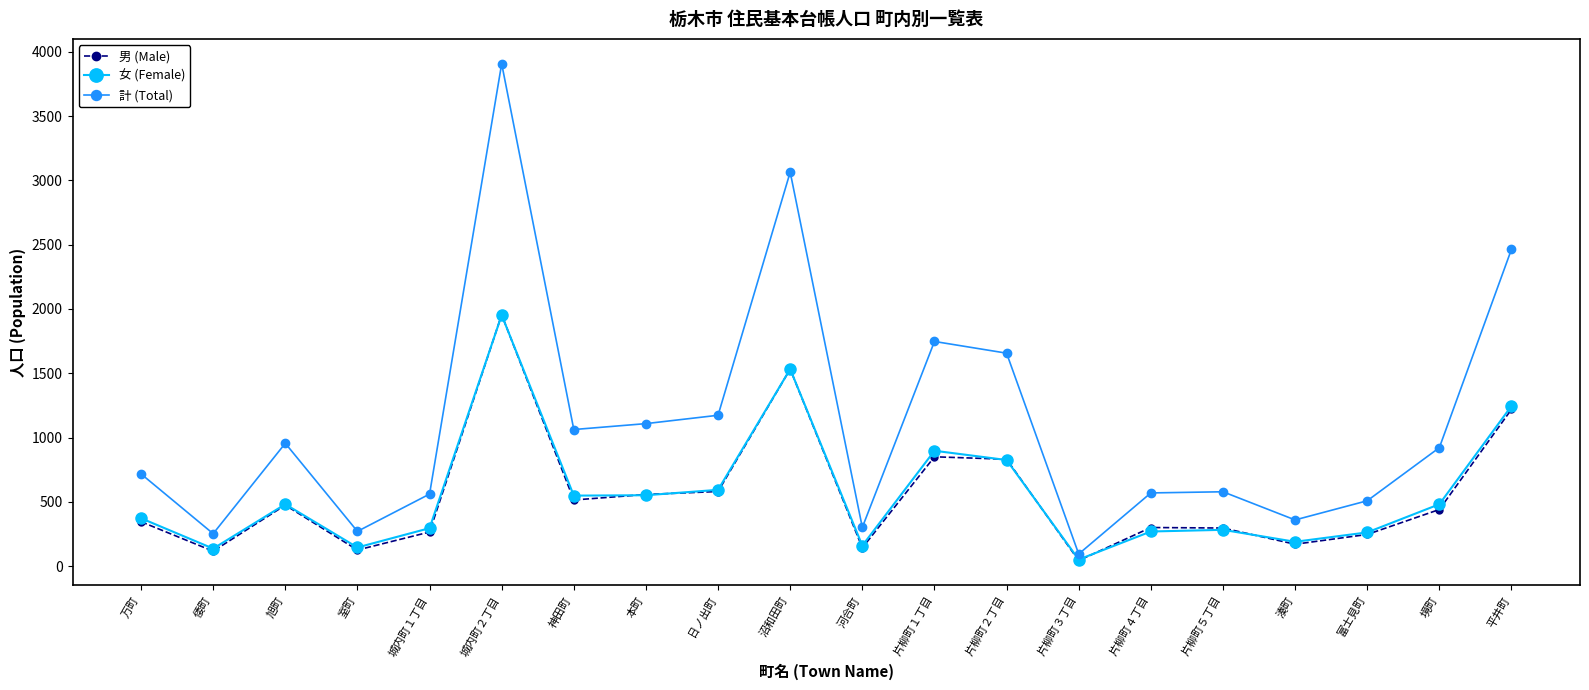

Read the 計 (Total) value at 富士見町, to the nearest 10.

510